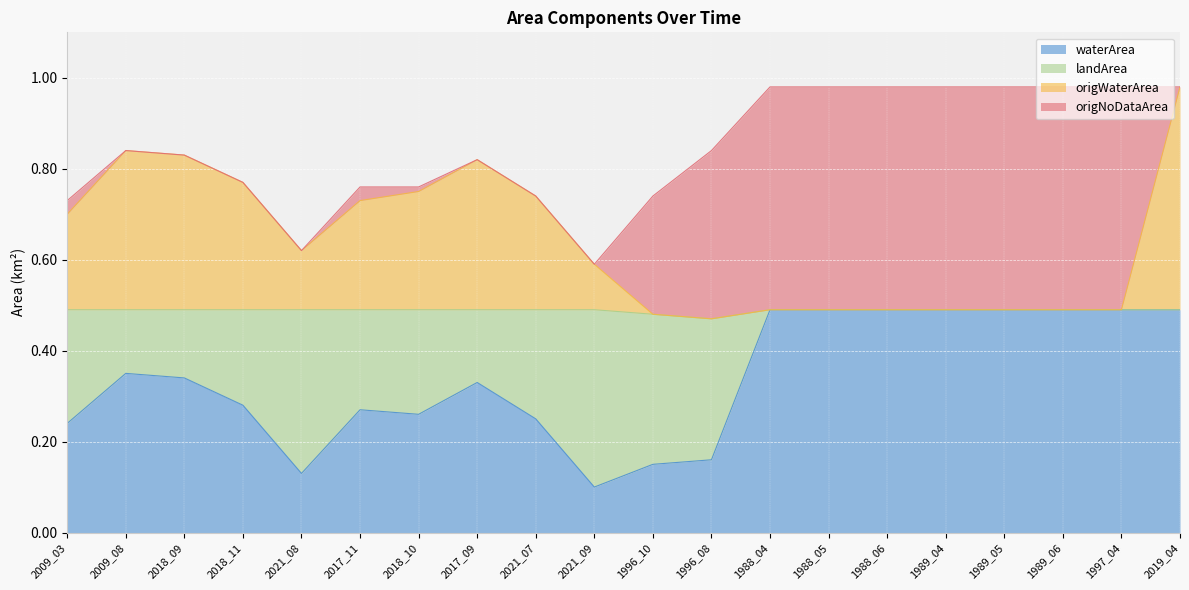

Is it true that waterArea equals 0.8 at 1989_04?

False